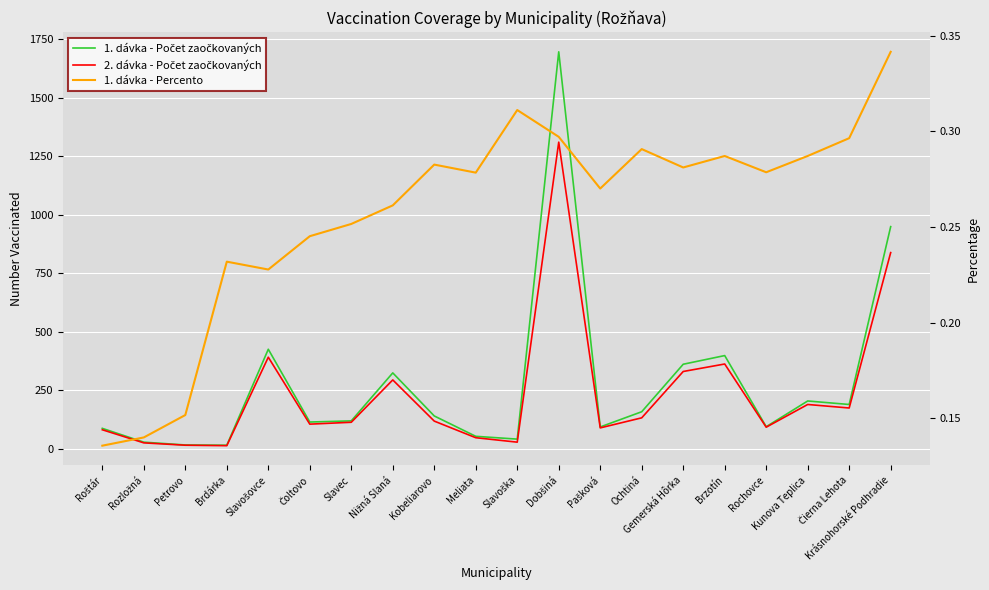

Which series has the largest total across all categories?

1. dávka - Počet zaočkovaných